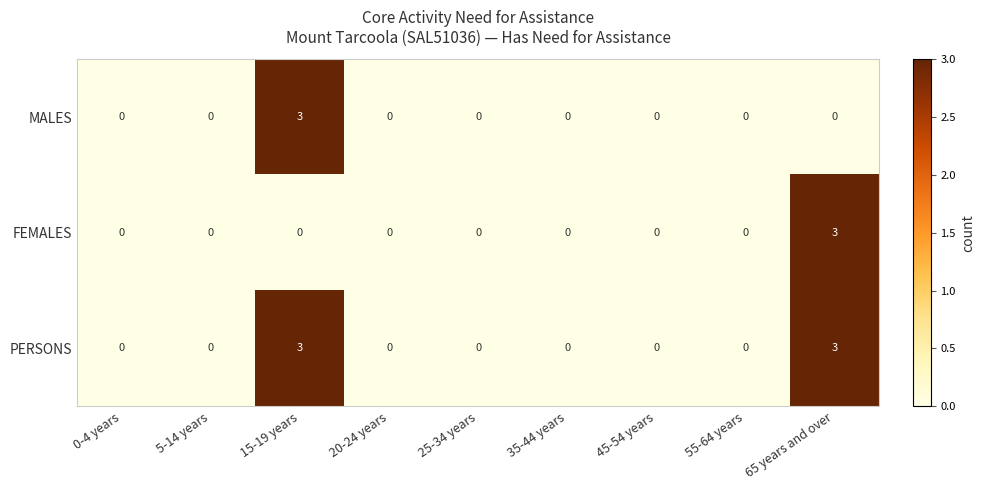

How many values in the MALES series exceed 0?

1